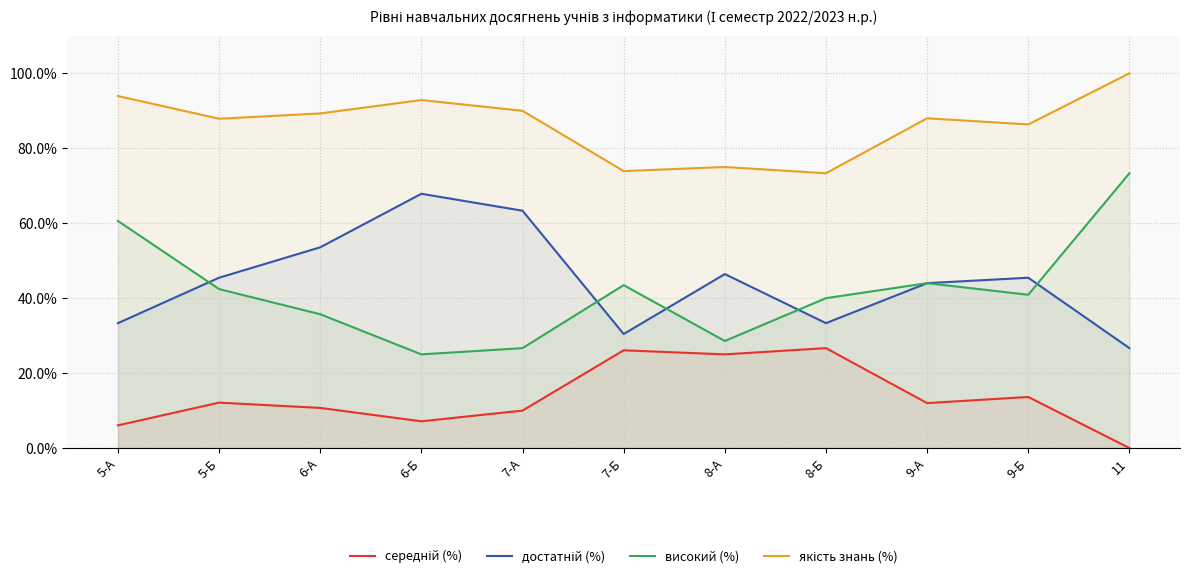

What is the maximum value shown in the chart?

100.0